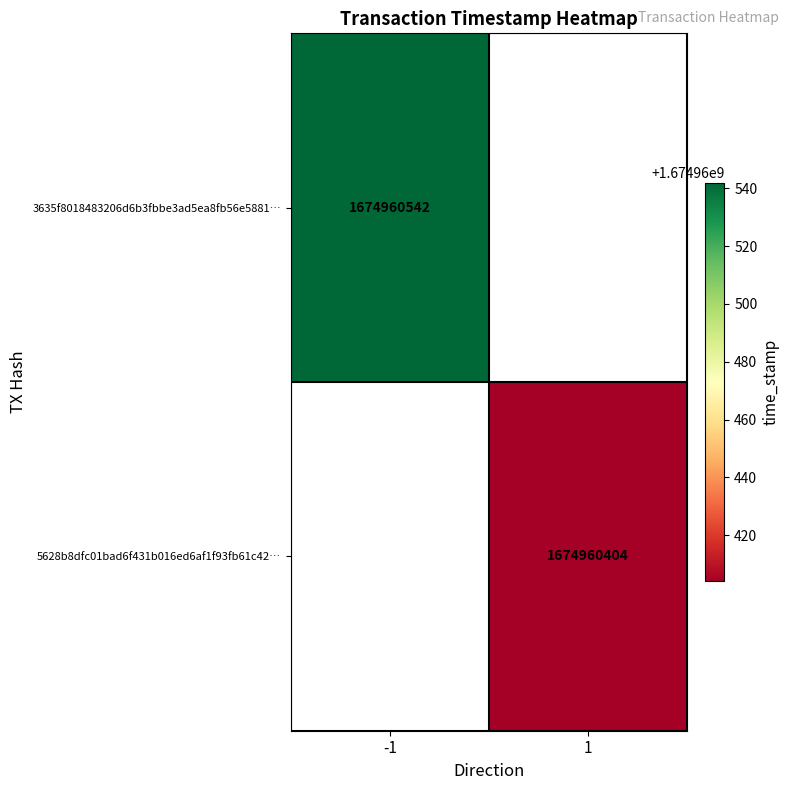

What is the maximum value shown in the chart?

1674960542